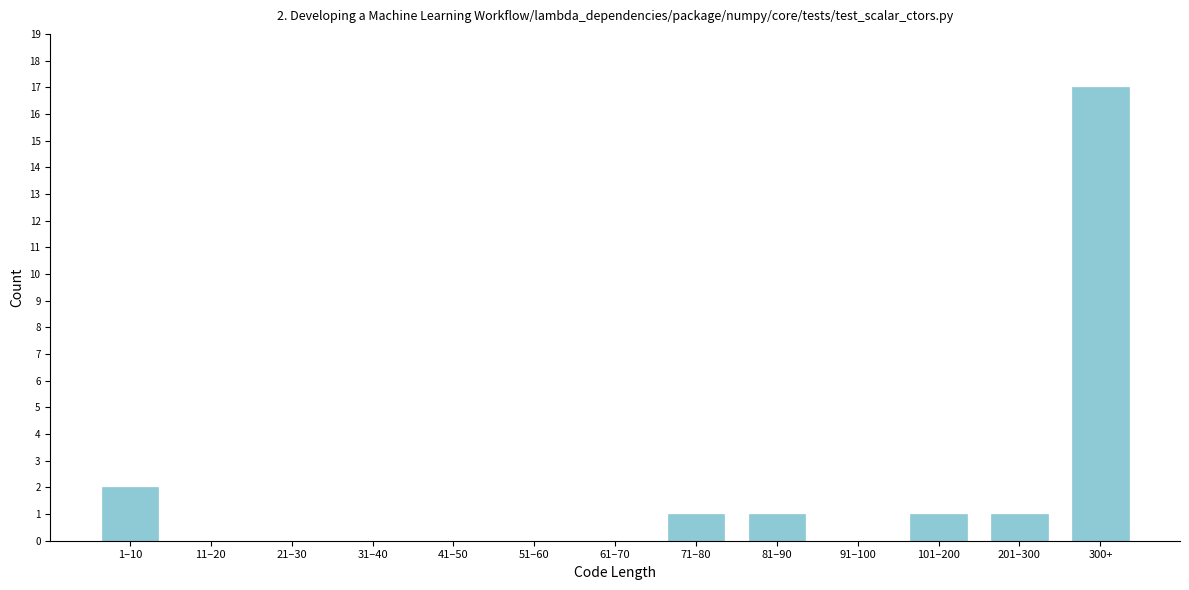

Reading left to right, list all the values displayed in this chart.

1–10=2	11–20=0	21–30=0	31–40=0	41–50=0	51–60=0	61–70=0	71–80=1	81–90=1	91–100=0	101–200=1	201–300=1	300+=17